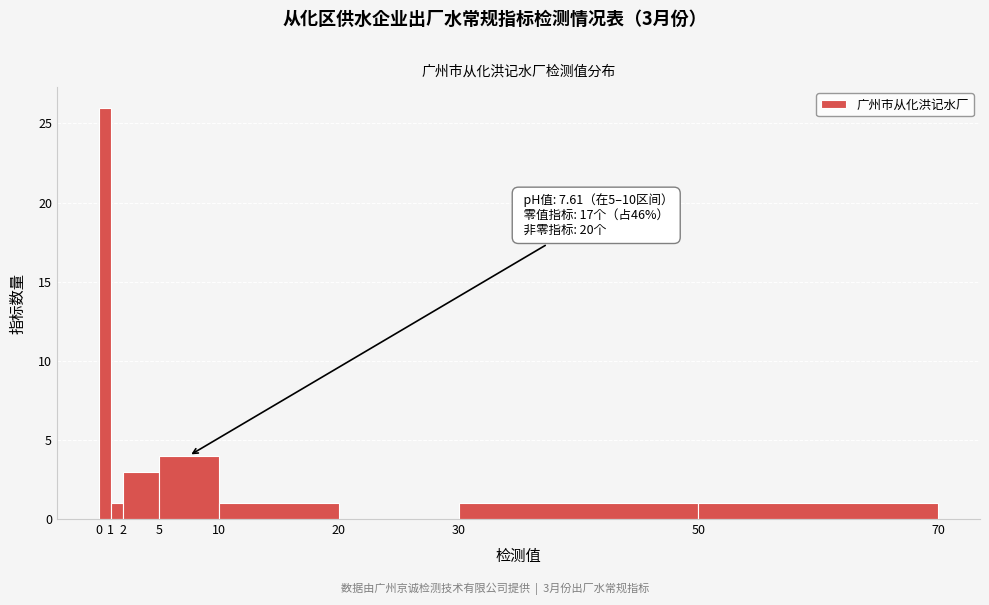

Over which range of the x-axis is the bar tallest?

0 to 1